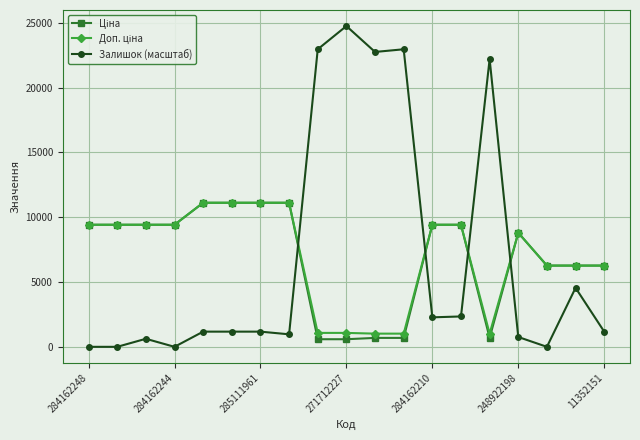

At how many categories does at least one series exceed 7764?

16